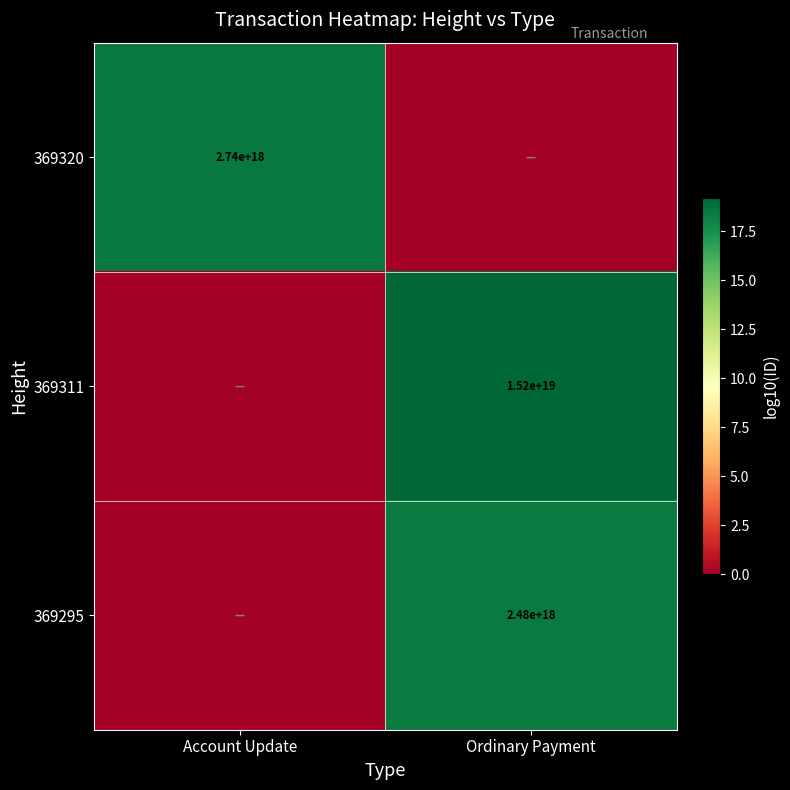

The value of 369311 at Ordinary Payment is 24250772671798452224. True or false?

False